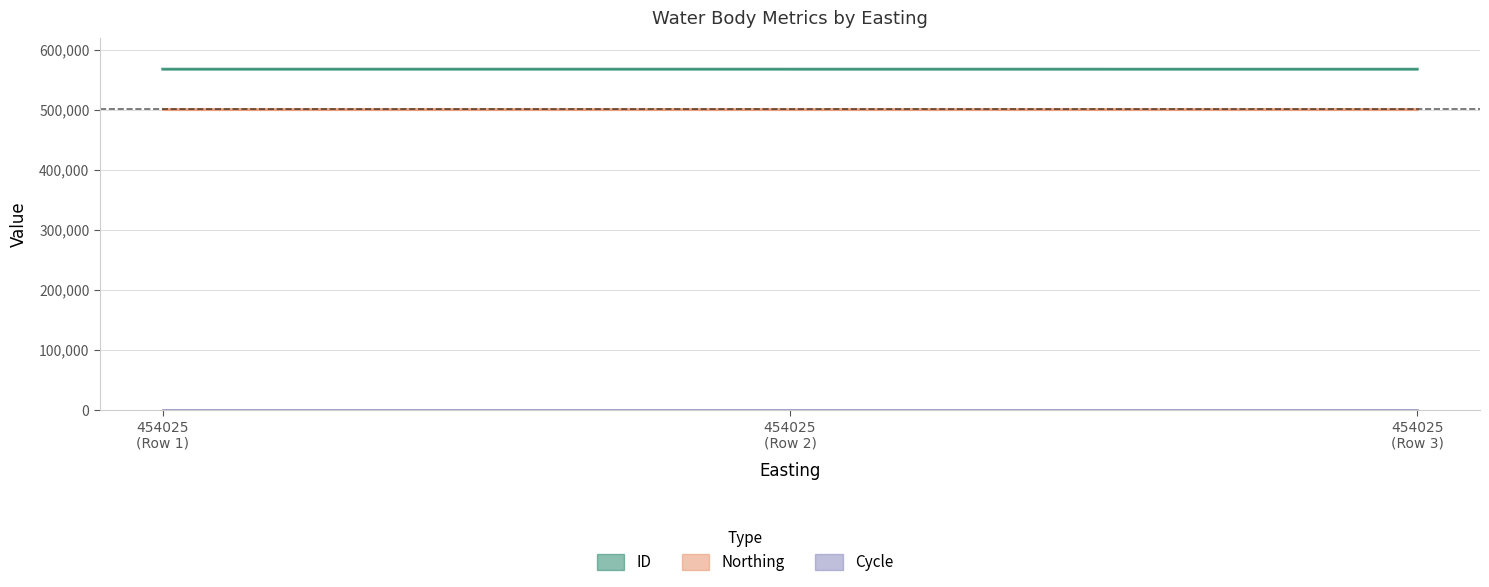

What is the value of the ID point at the 2nd from the left?

567404